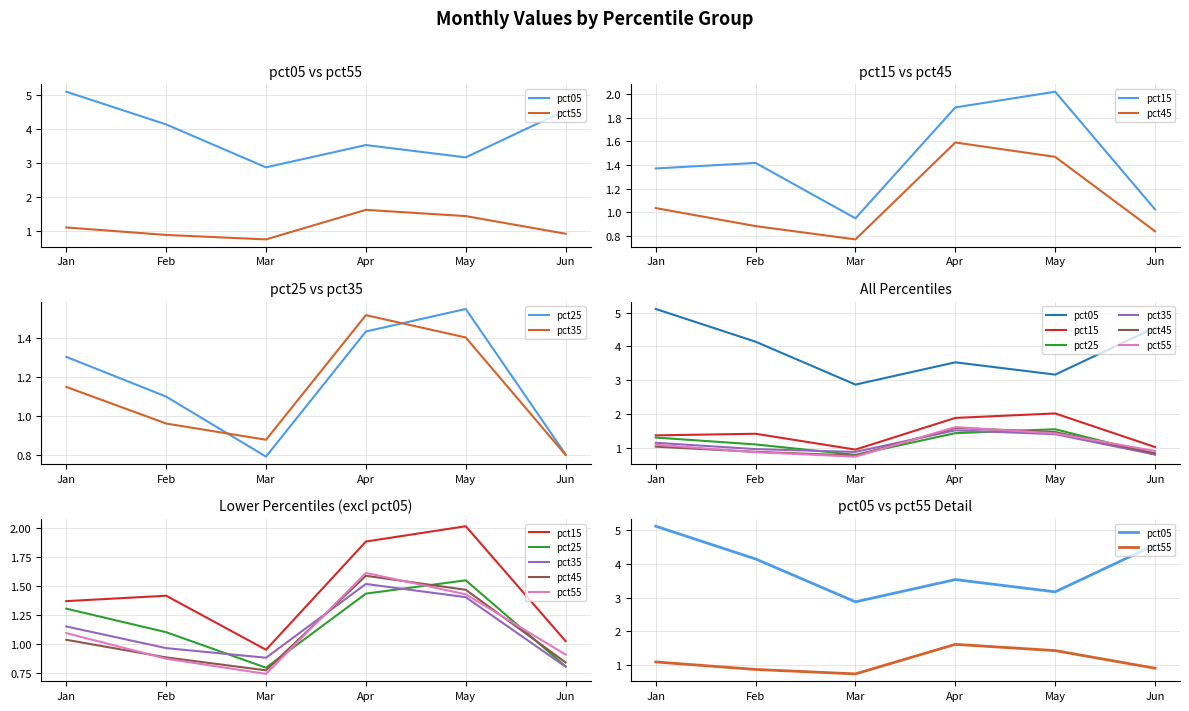

Reading left to right, extract all data points from this chart.

pct05: 5.1	4.1	2.9	3.5	3.2	4.6
pct55: 1.1	0.9	0.7	1.6	1.4	0.9
pct15: 1.4	1.4	0.9	1.9	2.0	1.0
pct45: 1.0	0.9	0.8	1.6	1.5	0.8
pct25: 1.3	1.1	0.8	1.4	1.6	0.8
pct35: 1.2	1.0	0.9	1.5	1.4	0.8